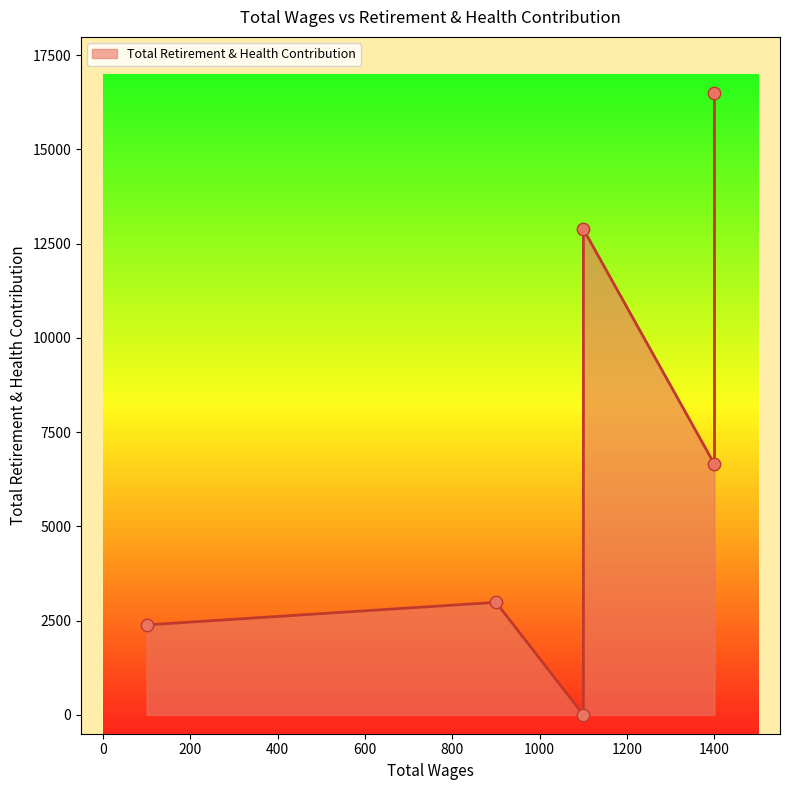

Between 900.0 and 1100.0, which is larger?

1100.0